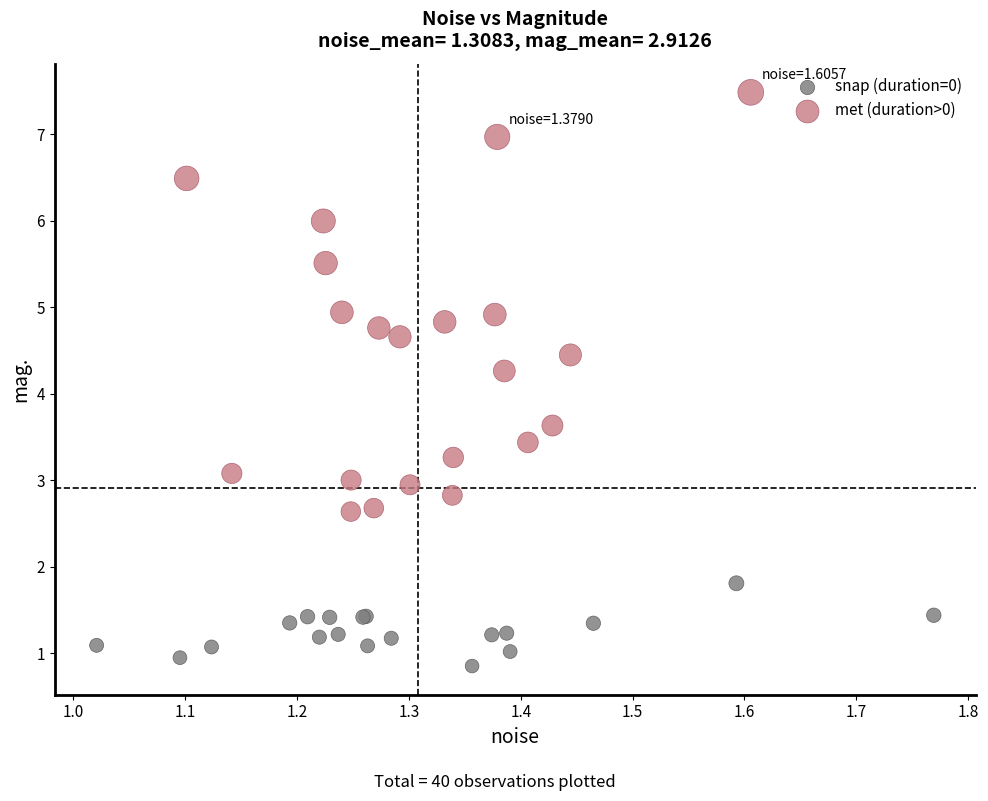

Which series reaches the minimum Y coordinate?

snap (duration=0)